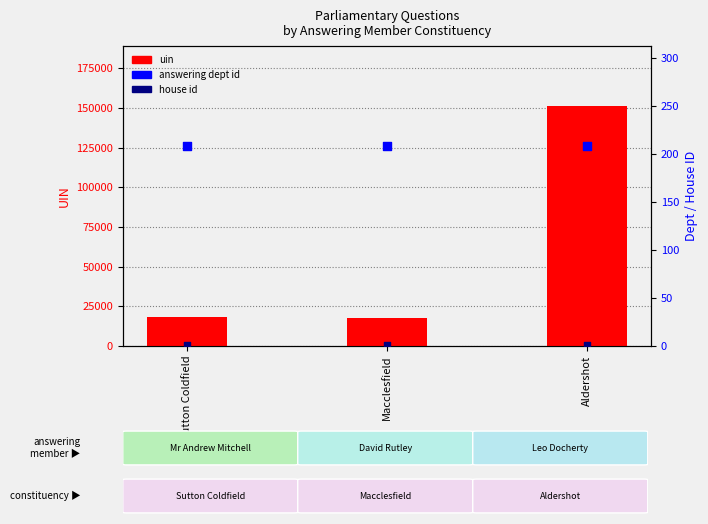

At how many categories does at least one series exceed 4352?

3